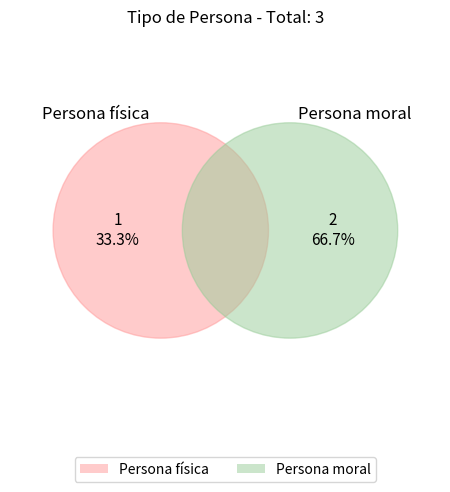

What is the total percentage of Persona moral and Persona física?

100.0%